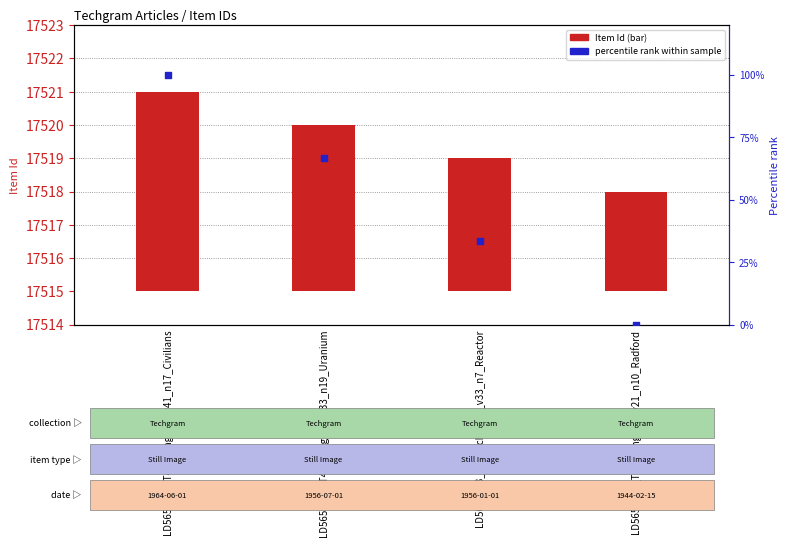

Is the value of Item Id at LD5655_A3_T4_Techgram_v41_n17_Civilians greater than the value of percentile rank within sample at LD5655_A3_T4_Techgram_v21_n10_Radford?

Yes